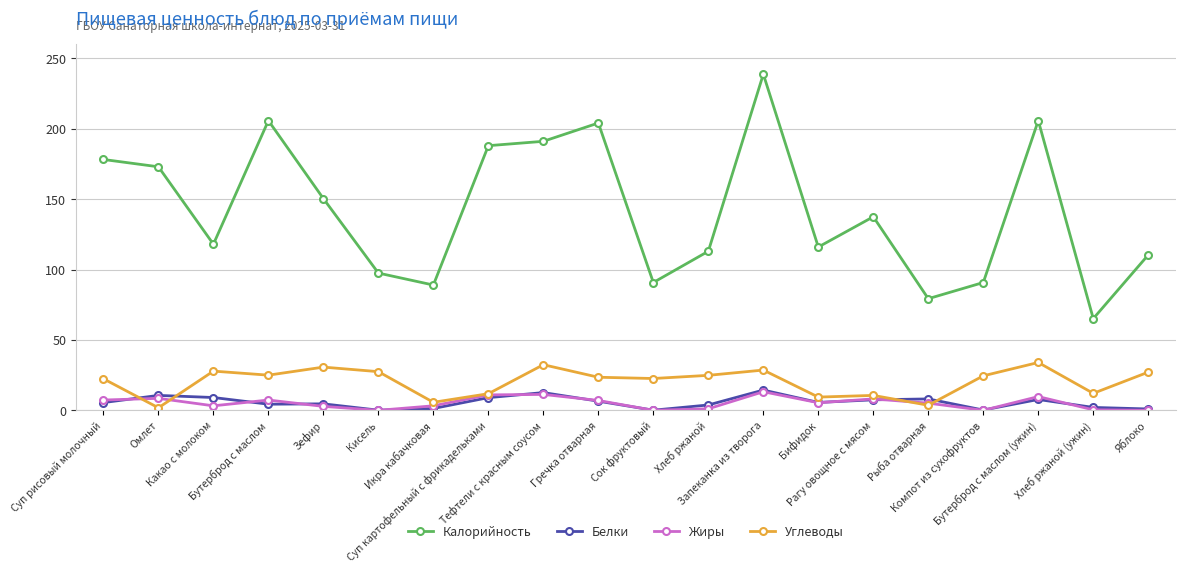

What is the value of the Углеводы point at the 15th from the left?

10.6